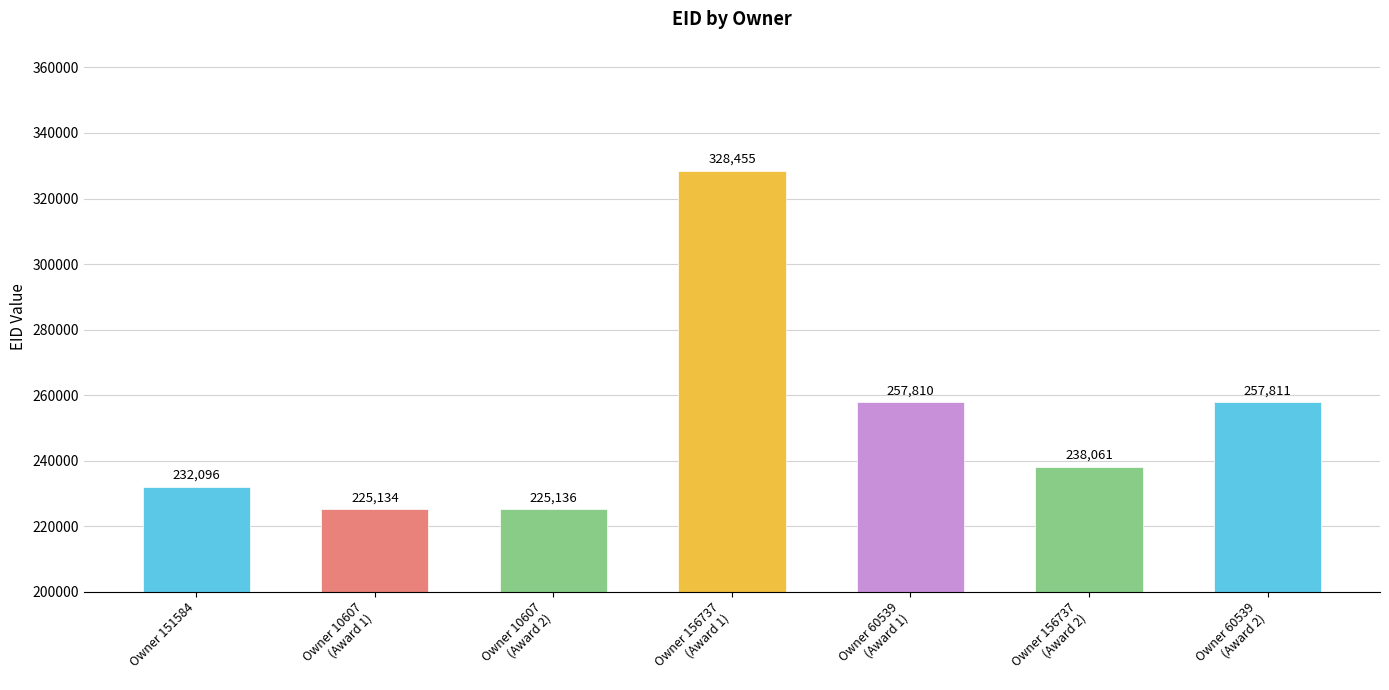

The value at Owner 10607
(Award 1) is 225134. True or false?

True